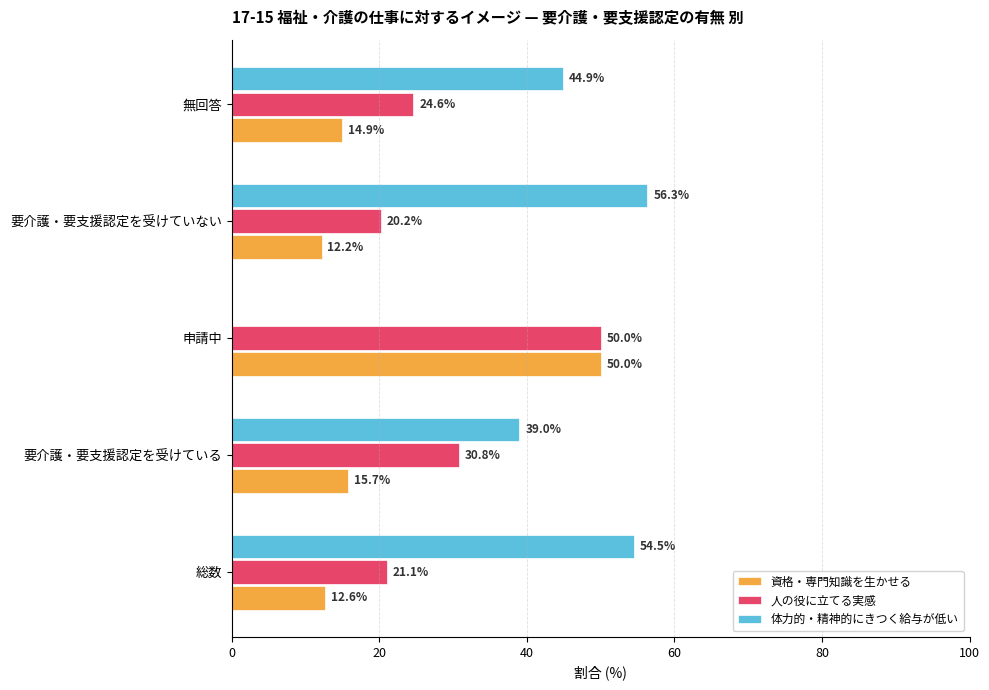

Where is 体力的・精神的にきつく給与が低い nearest to the value 28?

要介護・要支援認定を受けている